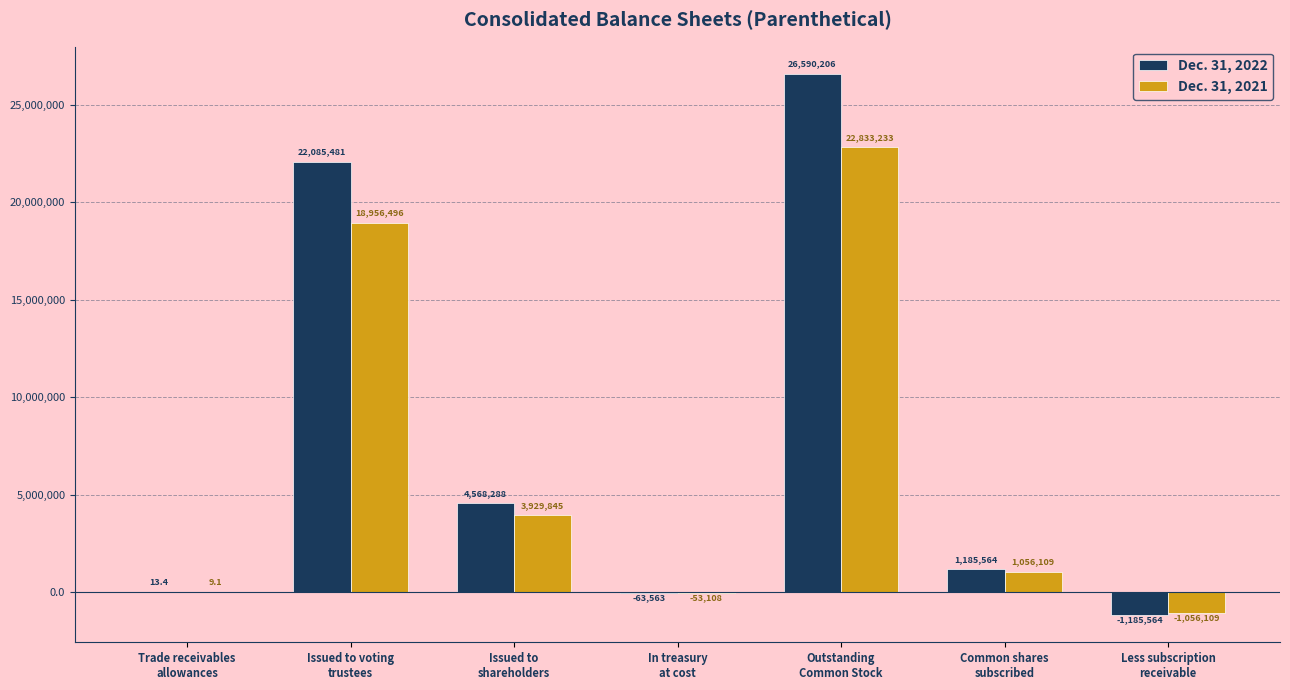

Which series has the widest spread of values?

Dec. 31, 2022